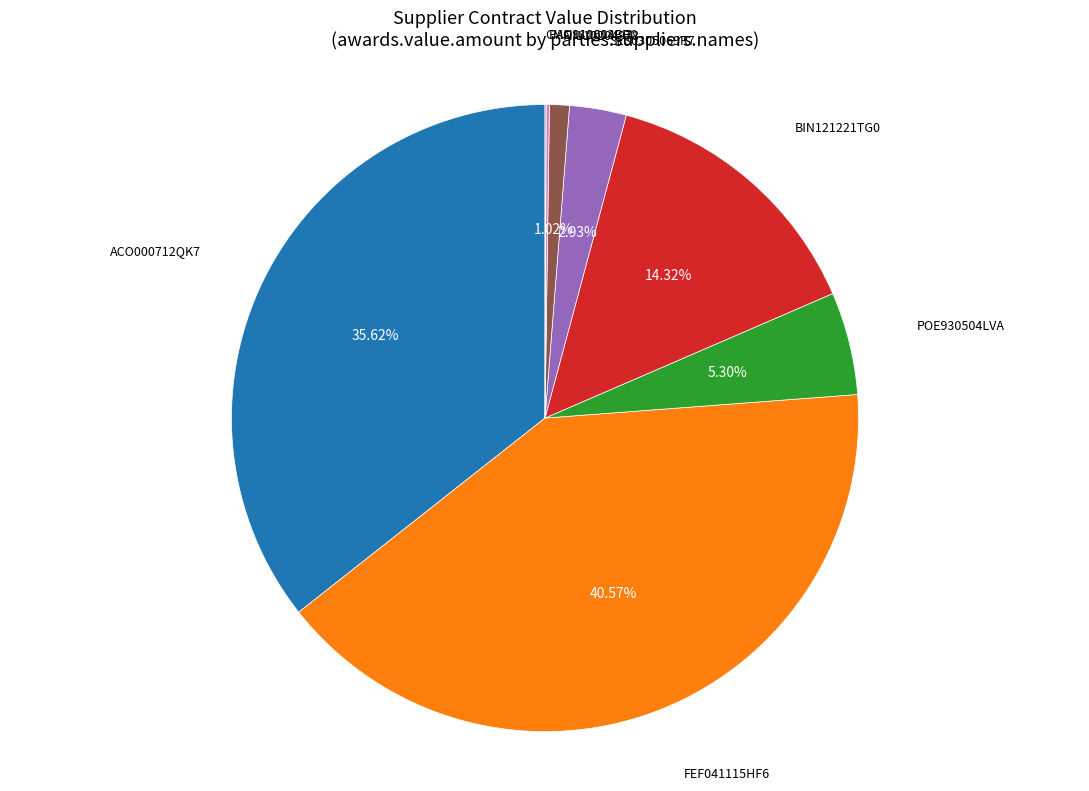

Approximately how many times larger is the value at BIN121221TG0 compared to FII110204978?

14.0